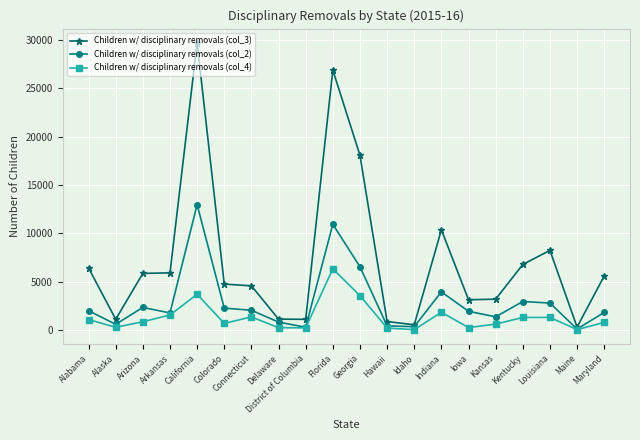

What are all the series names shown in the legend?

Children w/ disciplinary removals (col_3), Children w/ disciplinary removals (col_2), Children w/ disciplinary removals (col_4)